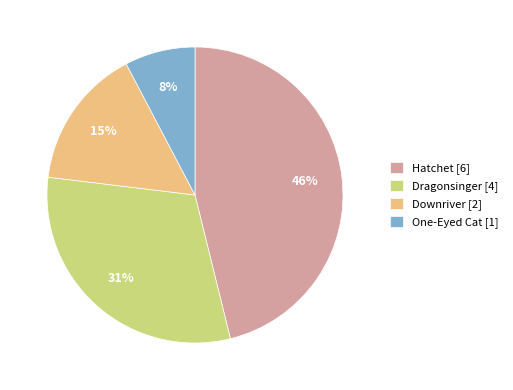

To the nearest percent, what percentage of the pie is Dragonsinger?

31%